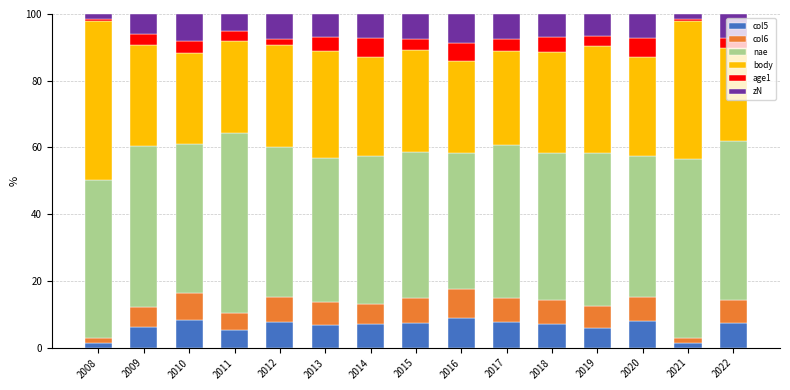

What is the maximum value for col5?

8.9